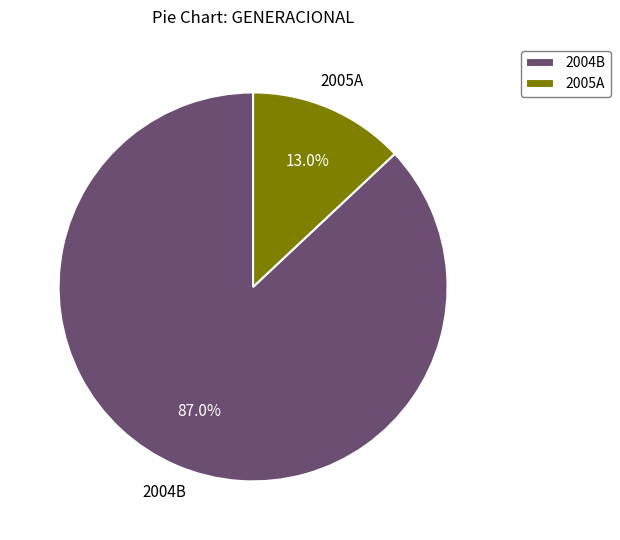

To the nearest percent, what percentage of the pie is 2004B?

87%